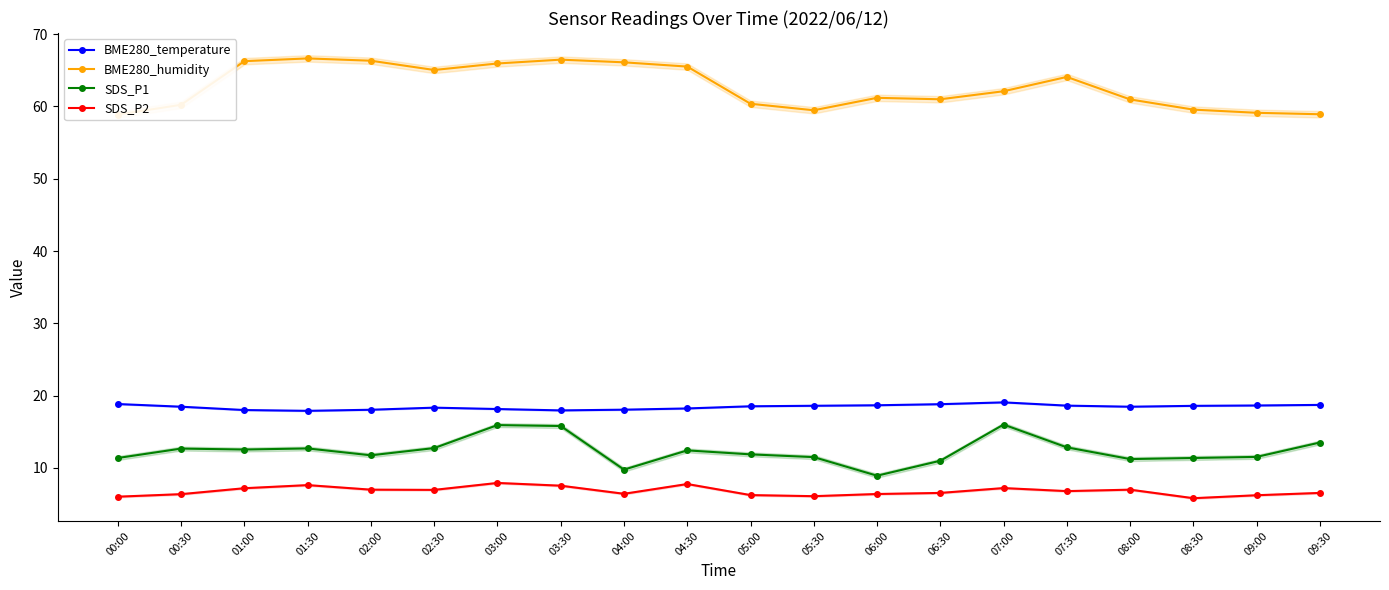

Rank the series at 07:00 from lowest to highest value.

SDS_P2, SDS_P1, BME280_temperature, BME280_humidity